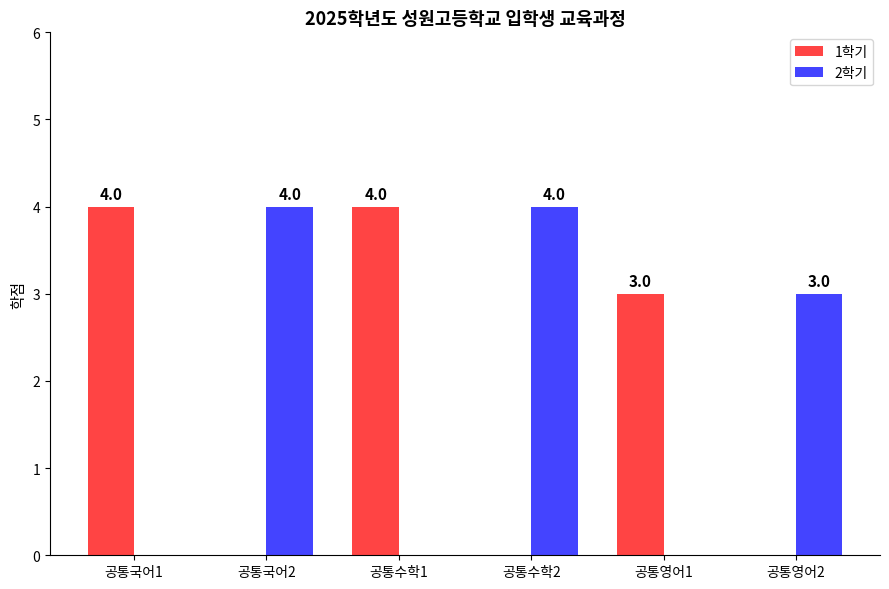

Reading left to right, transcribe all the data shown in this chart.

1학기: 공통국어1=4	공통국어2=0	공통수학1=4	공통수학2=0	공통영어1=3	공통영어2=0
2학기: 공통국어1=0	공통국어2=4	공통수학1=0	공통수학2=4	공통영어1=0	공통영어2=3